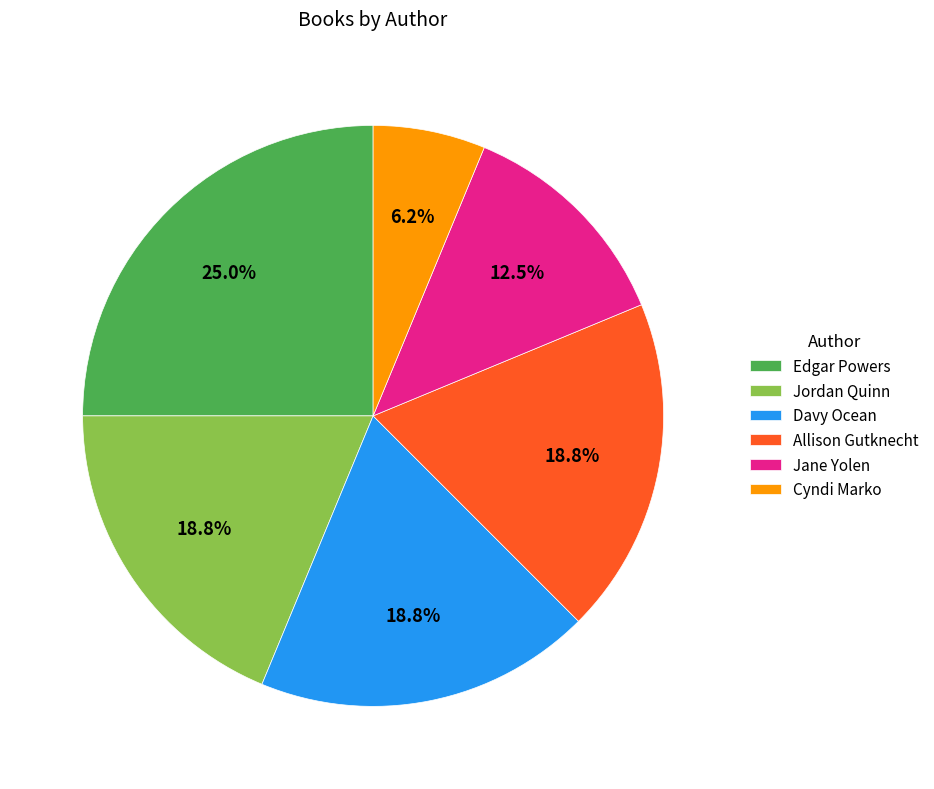

Does Jane Yolen account for over 50% of the chart?

No